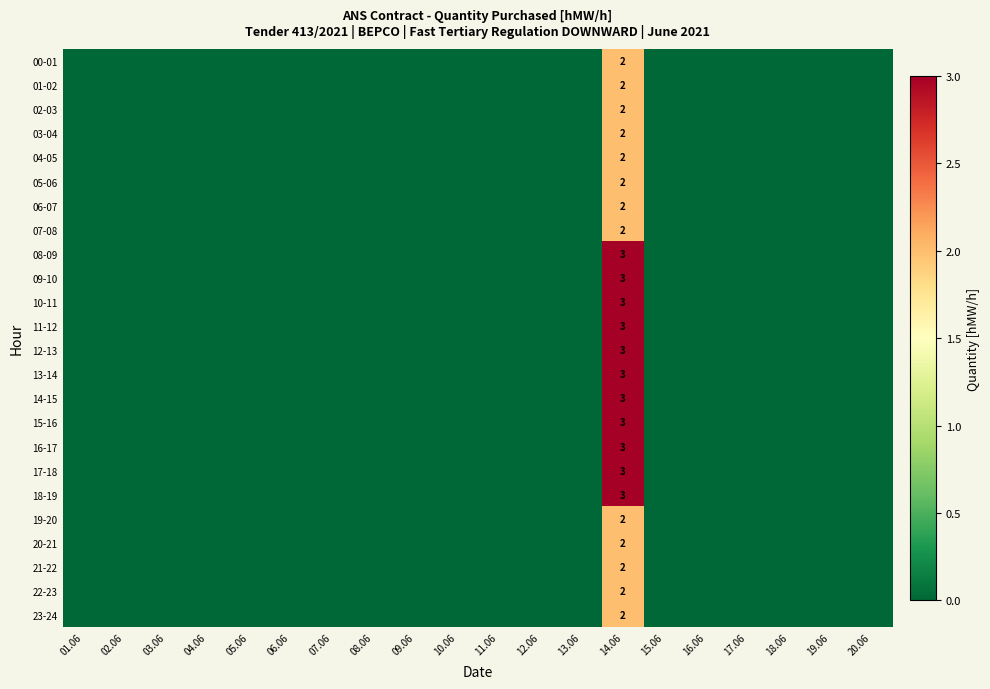

True or false: 07-08 has a value of 3 at 14.06.

False